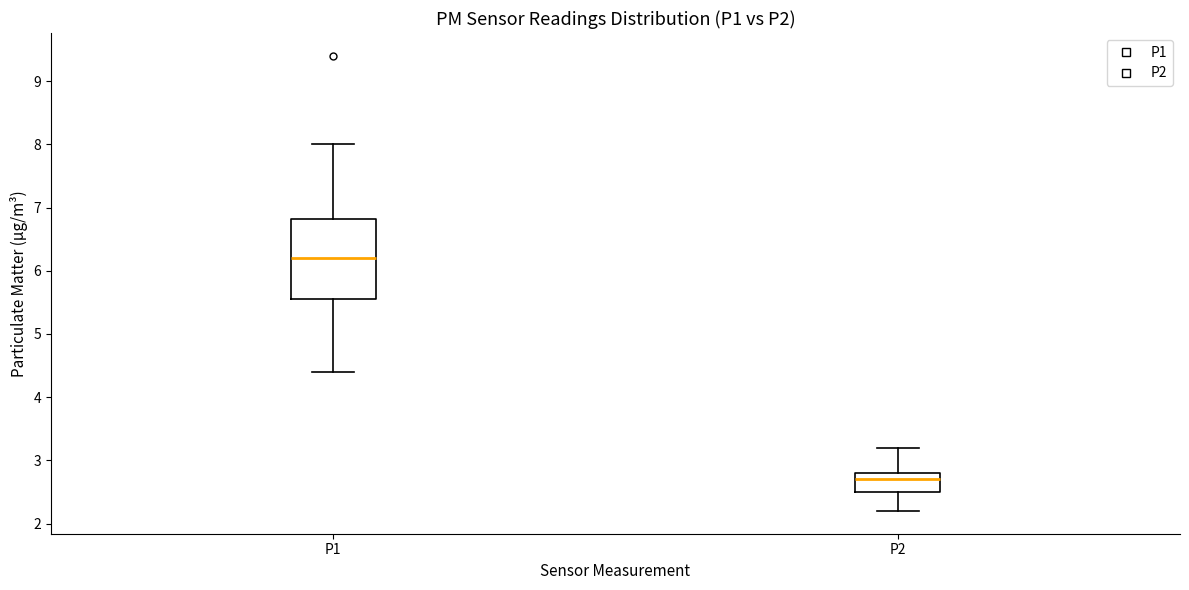

Which box has the highest median line?

P1